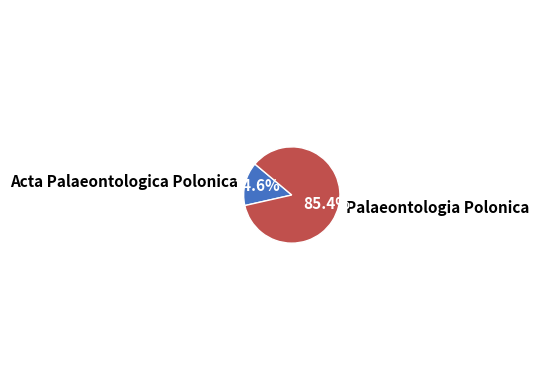

Which slice is the smallest?

Acta Palaeontologica Polonica